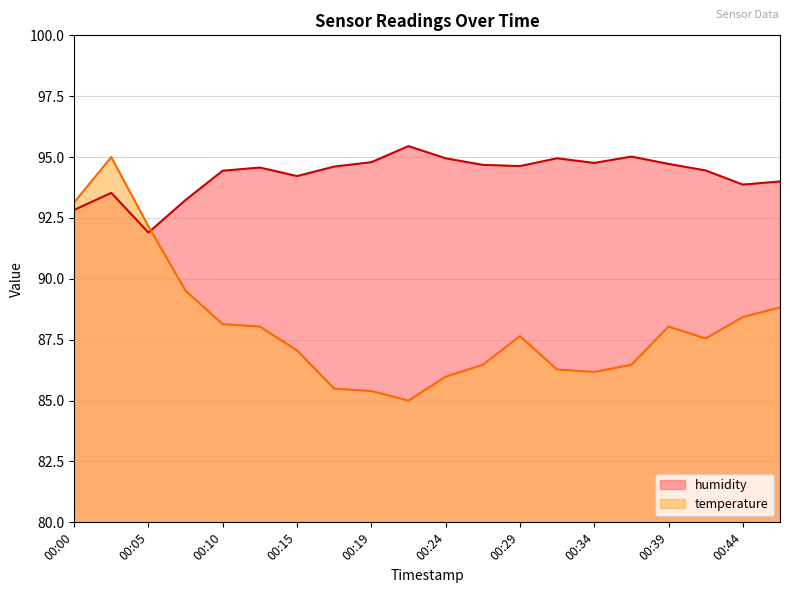

Where do temperature and humidity first cross each other?

00:05 and 00:07